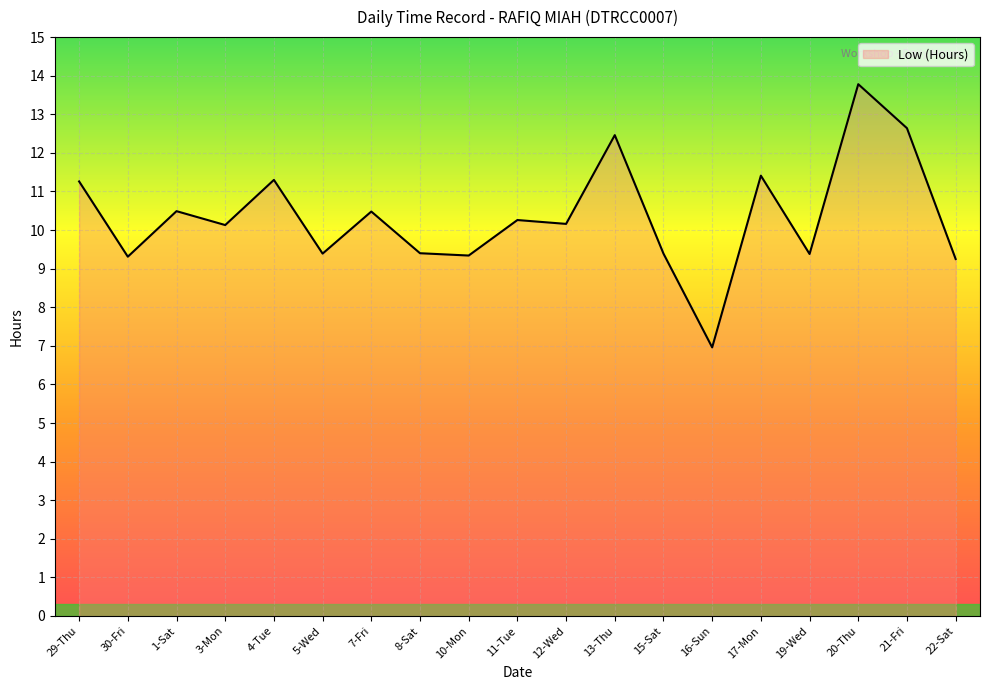

True or false: the data shows 2.5 at 29-Thu.

False